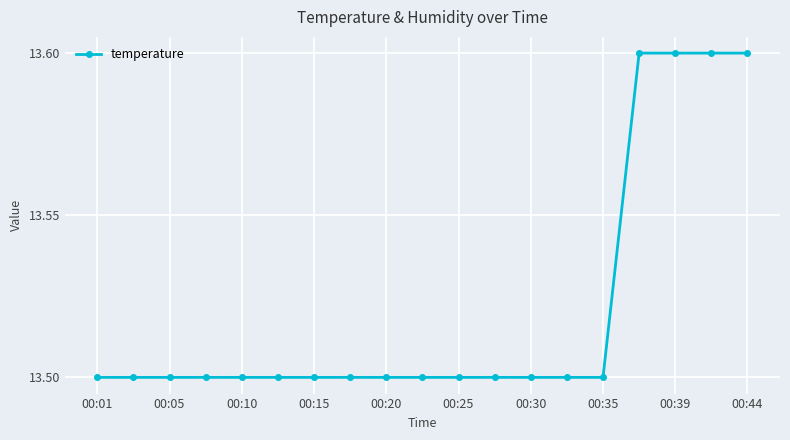

What is the sum of all values?

256.9